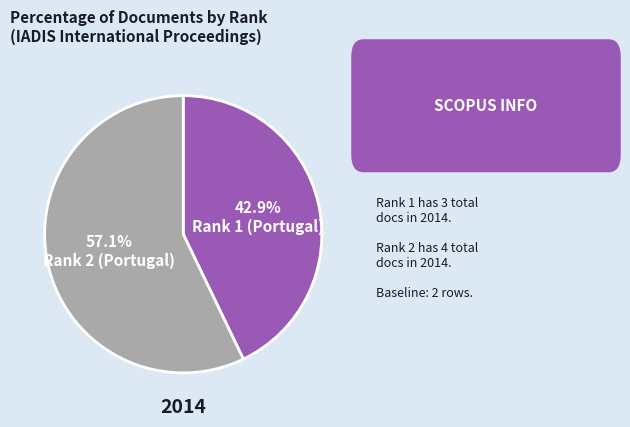

Is there any slice that represents more than half of the pie?

Yes